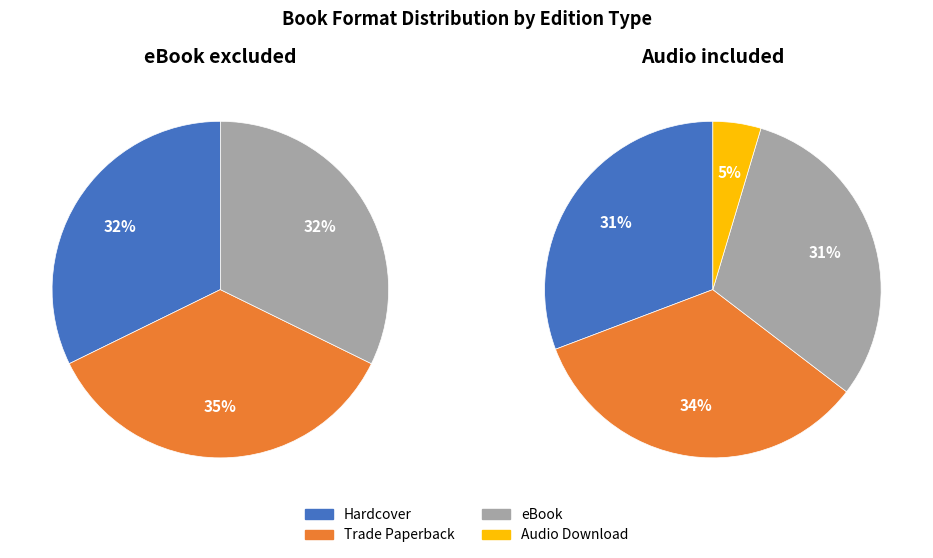

What percentage do eBook and Trade Paperback together represent?

64.6%